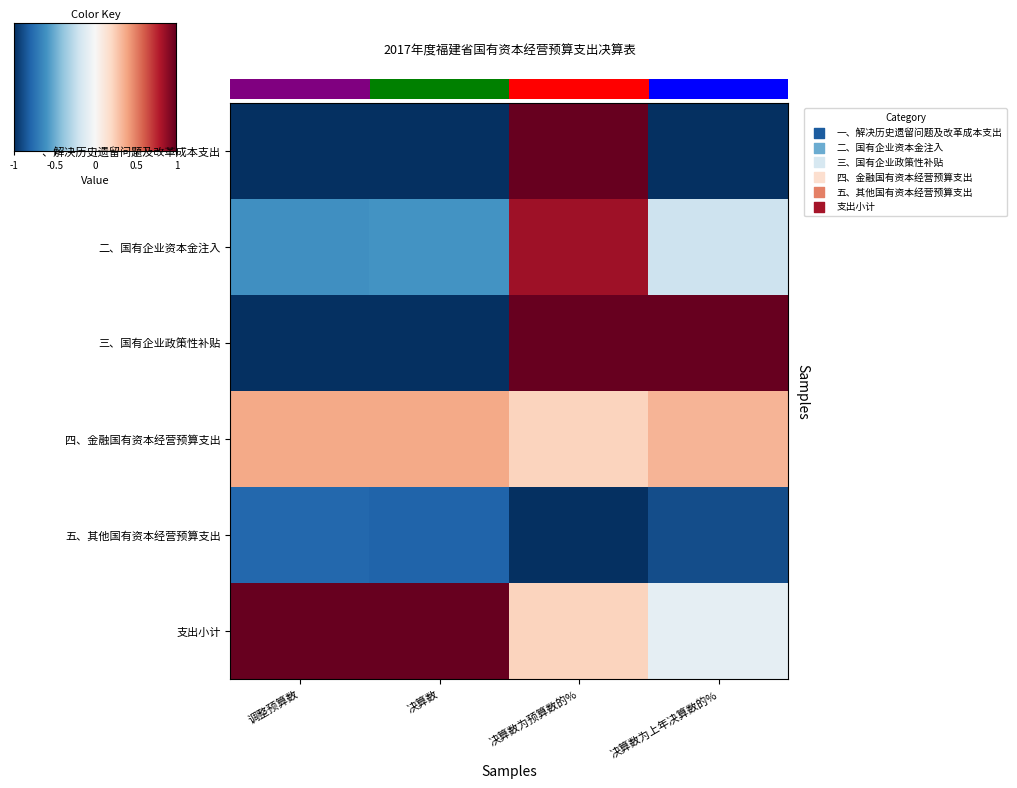

Which series has the largest range (max minus min)?

row_0